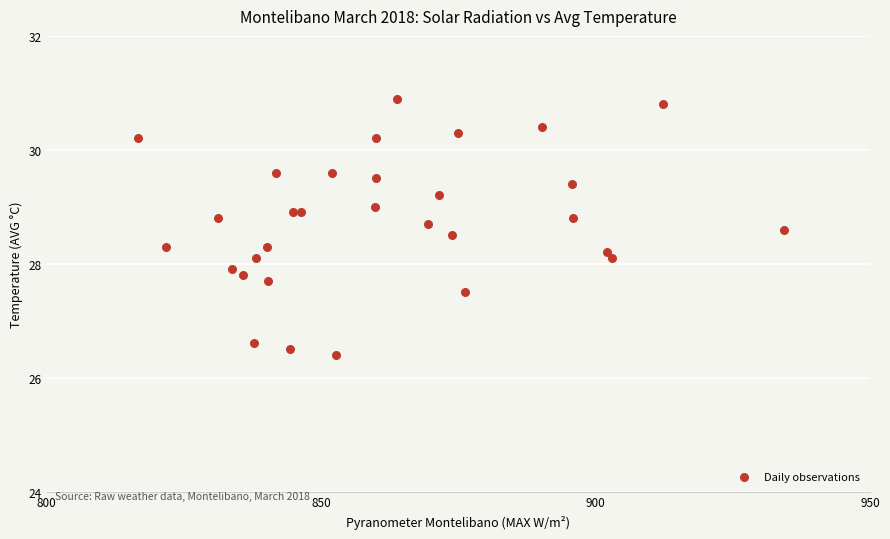

What is the range of X values (max minus min)?

117.7